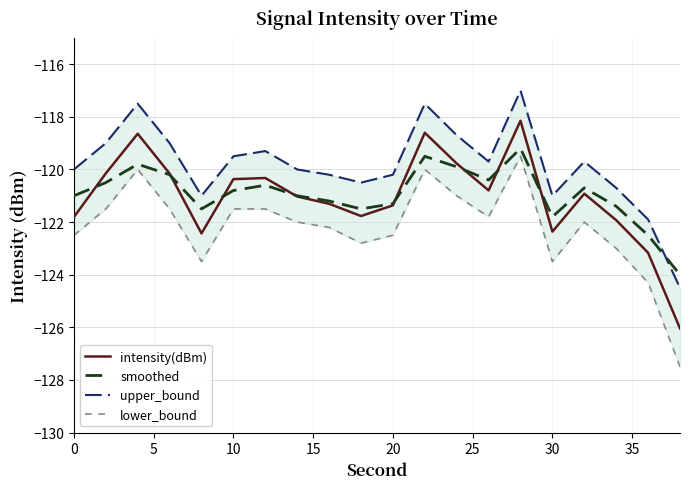

The value of intensity(dBm) at 30 is -84.4. True or false?

False